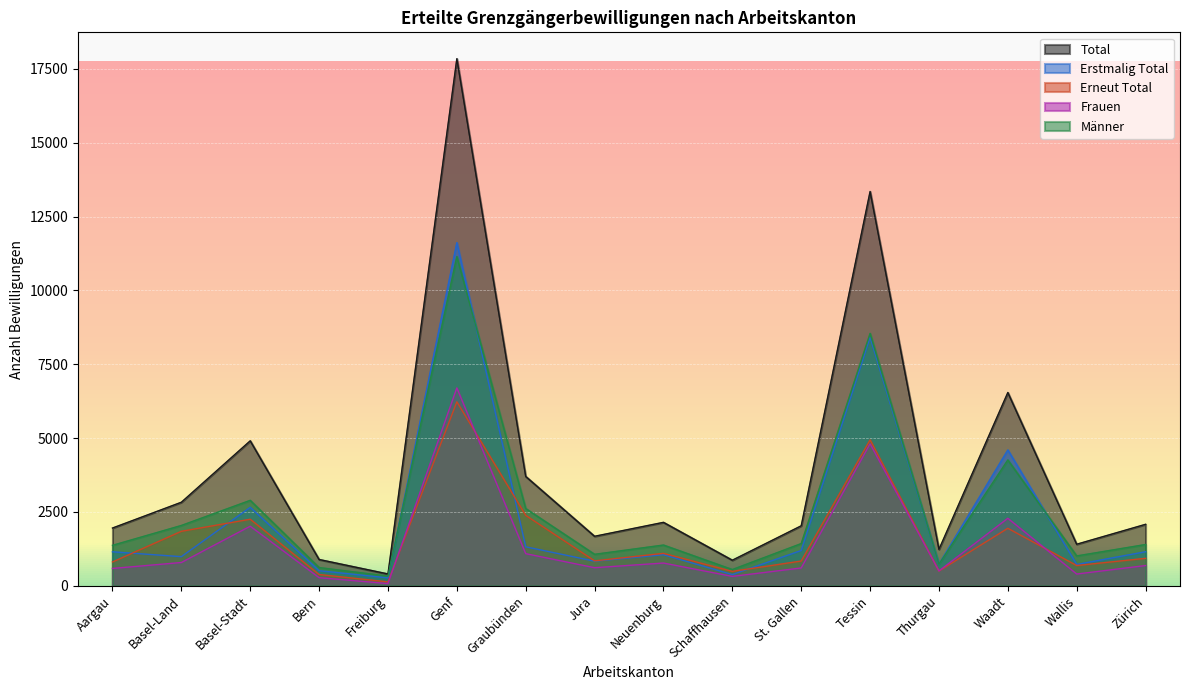

True or false: Frauen has a value of 2115 at Tessin.

False